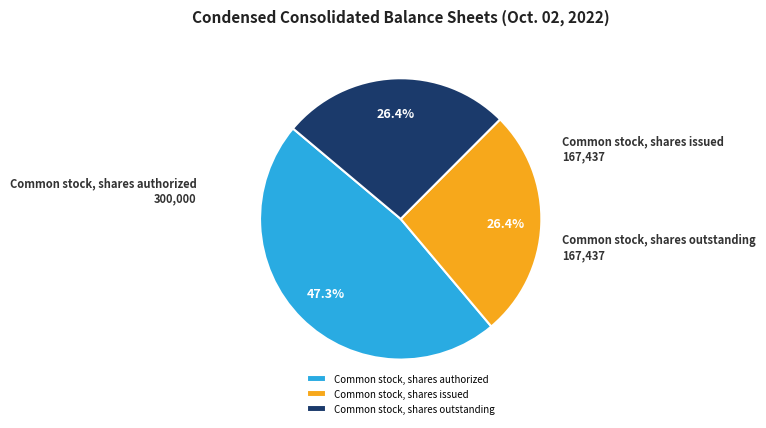

Does Common stock, shares authorized represent more than half of the total?

No